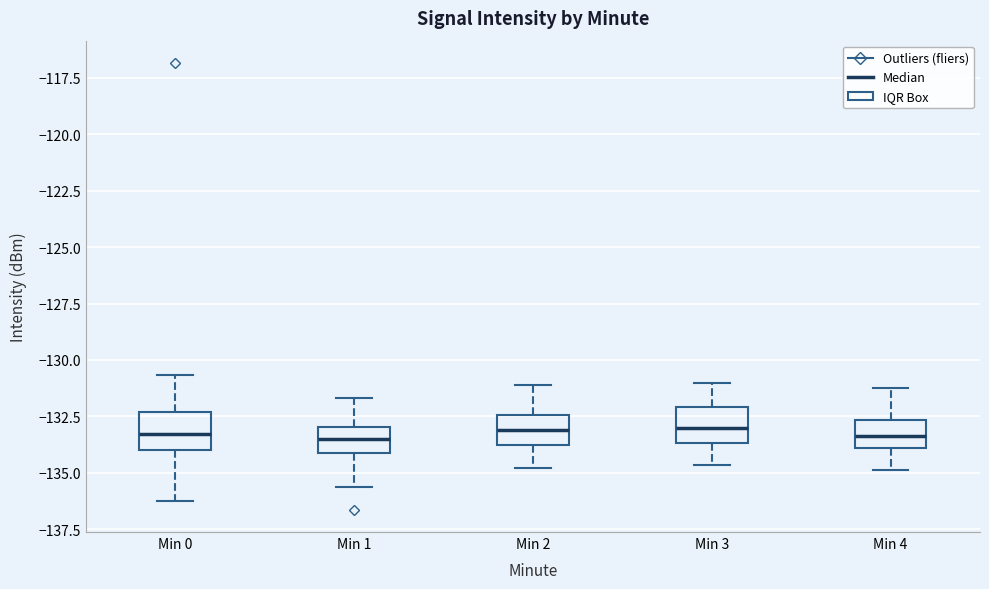

Reading left to right, transcribe this box plot: for each box, give where its median line is, the range the box spans, and where its two whiskers end, as read against the y-axis. The values are not printed on the chart, so give them approximately, as read against the axis.

Min 0: median -133.5, box -134.0 to -132.5, whiskers -136.0 to -130.5
Min 1: median -133.5, box -134.0 to -133.0, whiskers -135.5 to -131.5
Min 2: median -133.0, box -134.0 to -132.5, whiskers -135.0 to -131.0
Min 3: median -133.0, box -133.5 to -132.0, whiskers -134.5 to -131.0
Min 4: median -133.5, box -134.0 to -132.5, whiskers -135.0 to -131.0